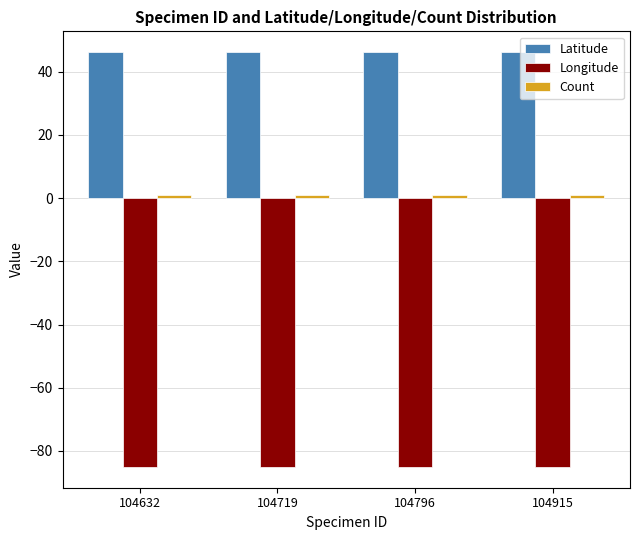

The Longitude series shows -85.1 at 104632. True or false?

True